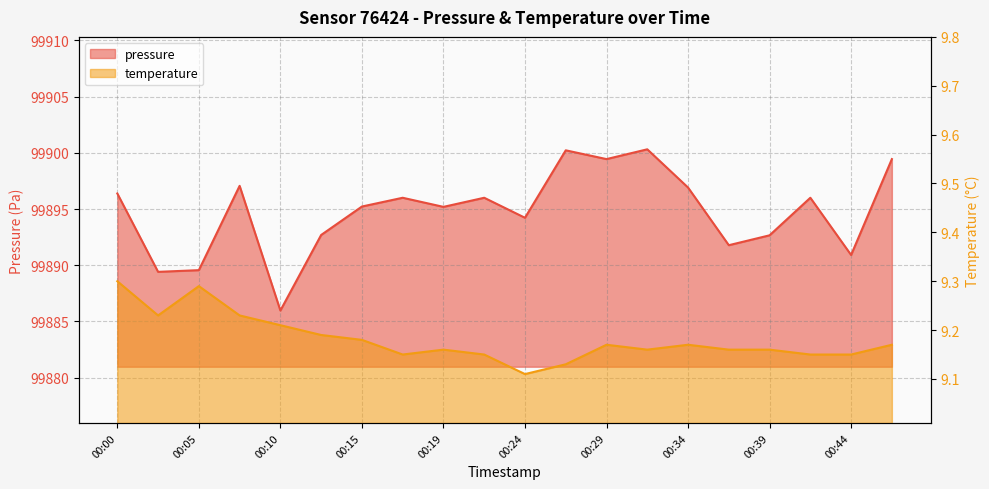

Count the number of data series in this chart.

2